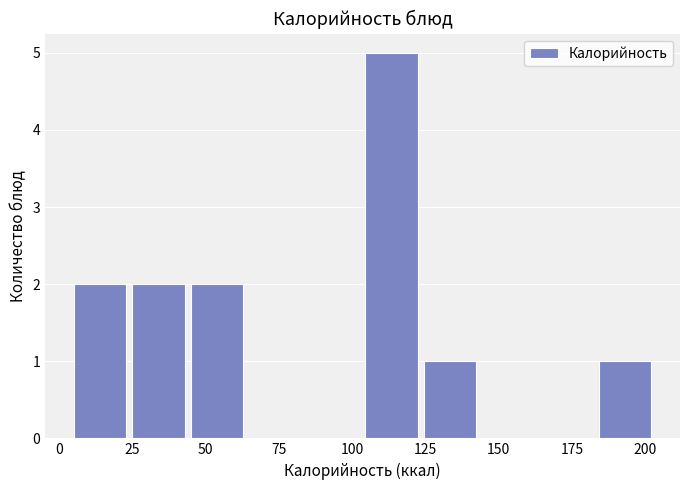

Around what value on the x-axis is the tallest bar? Give the approximate position of its centre, as read against the axis.

115